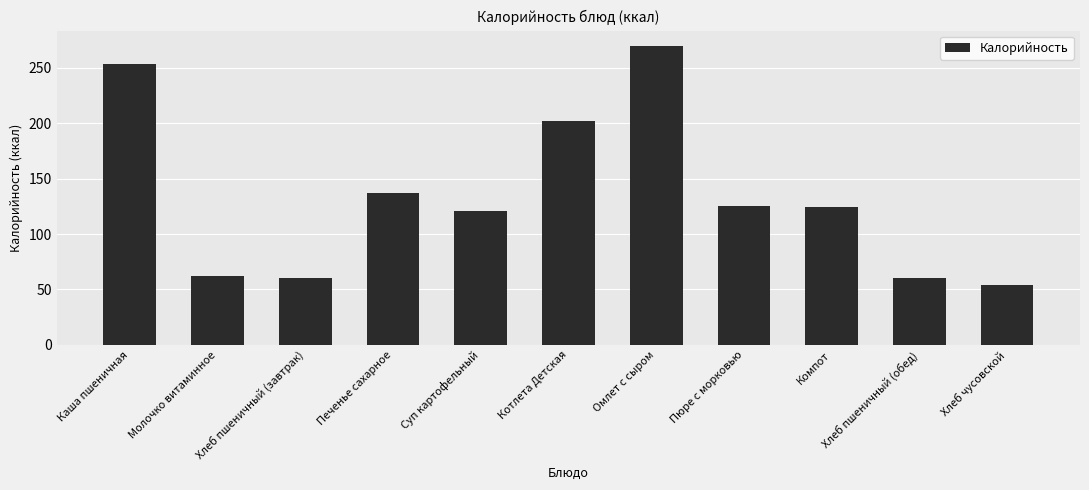

At which label does the data first exceed 124?

Каша пшеничная